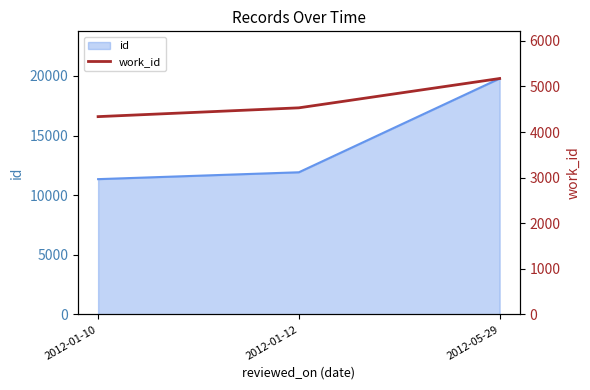

Which category has the lowest value across all series?

2012-01-10